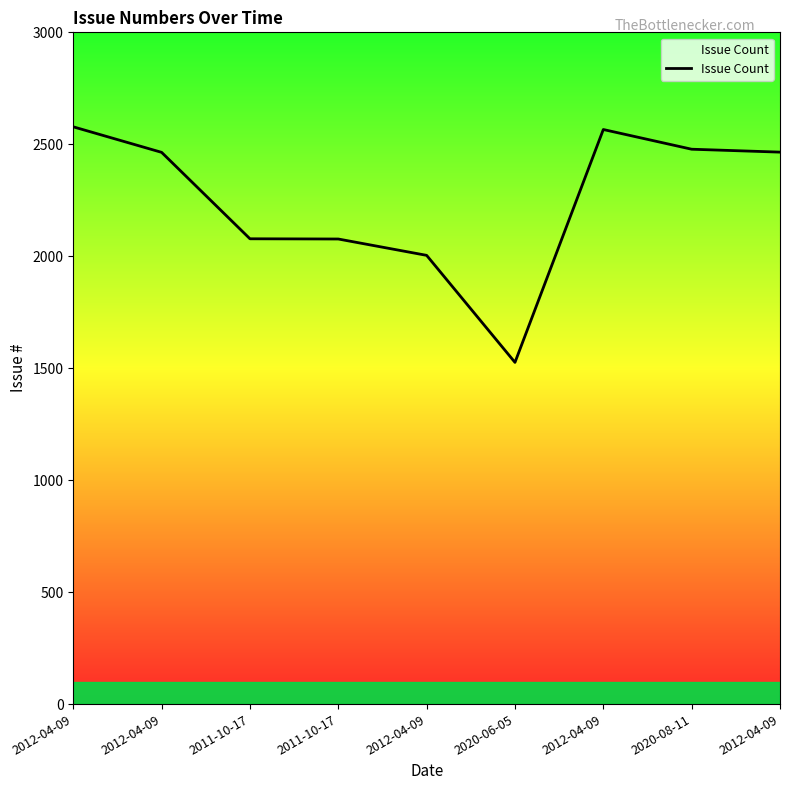

How many categories are shown in the chart?

9